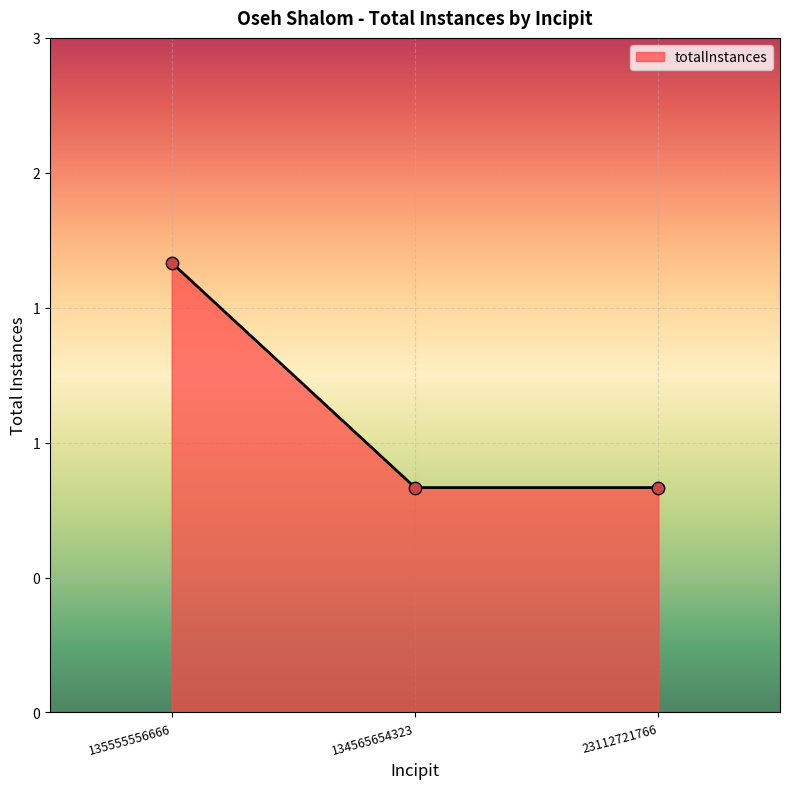

Approximately how many times larger is the value at 23112721766 compared to 135555556666?

0.5